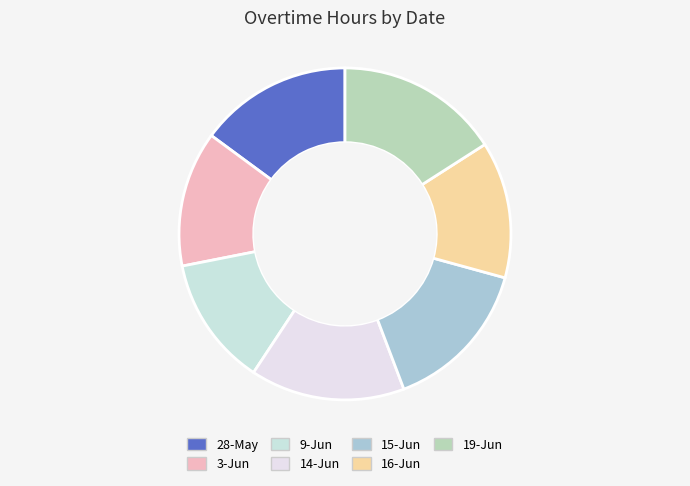

To the nearest percent, what is the difference between the largest and smallest slice percentages?

3%